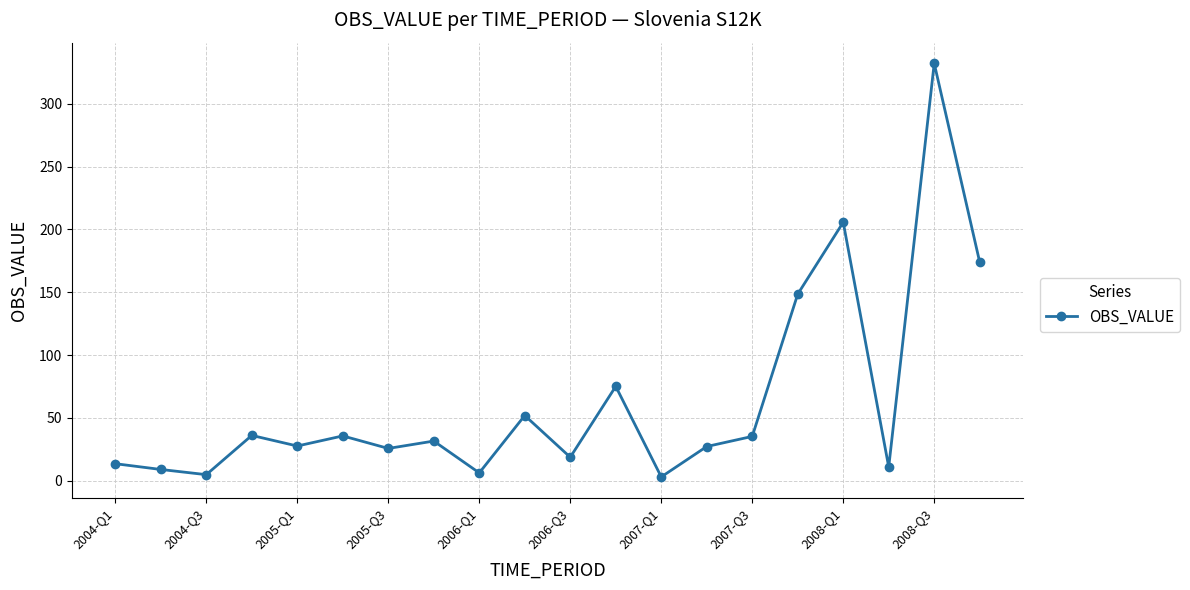

What is the greatest value displayed?

332.3